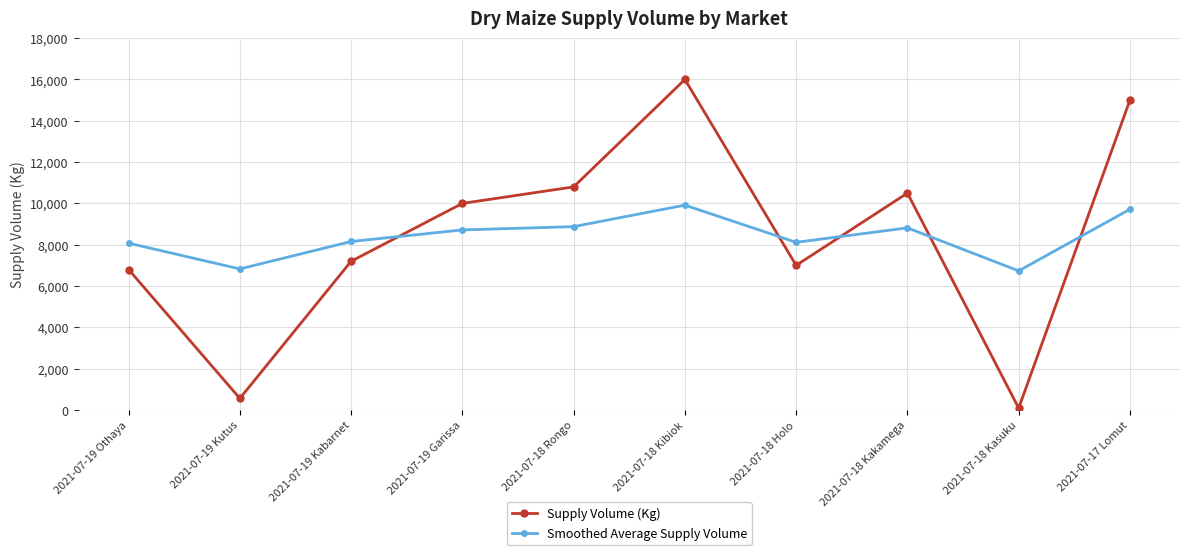

In Supply Volume (Kg), how many points are lower than both neighbors (excluding endpoints)?

3